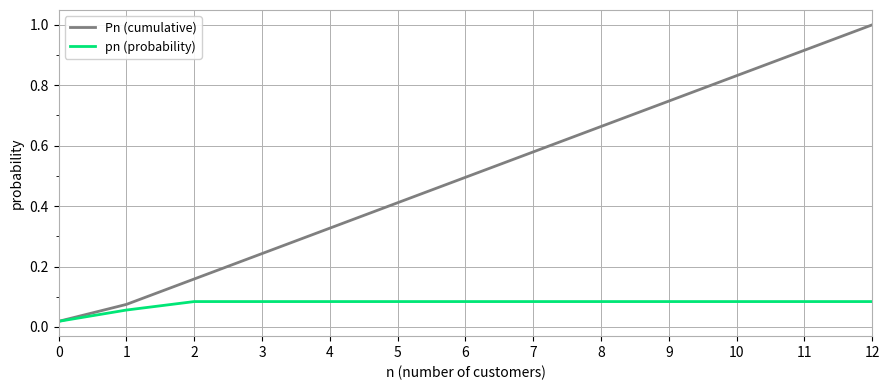

Which label corresponds to the largest value in the chart?

12